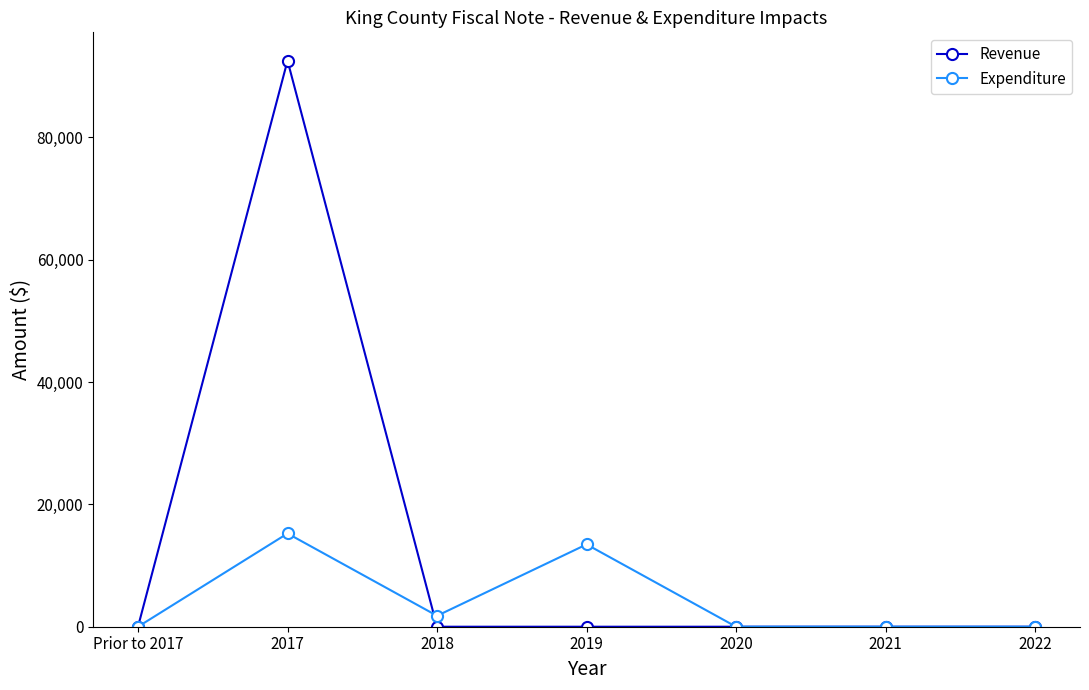

What is the label of the 3rd point from the left?

2018